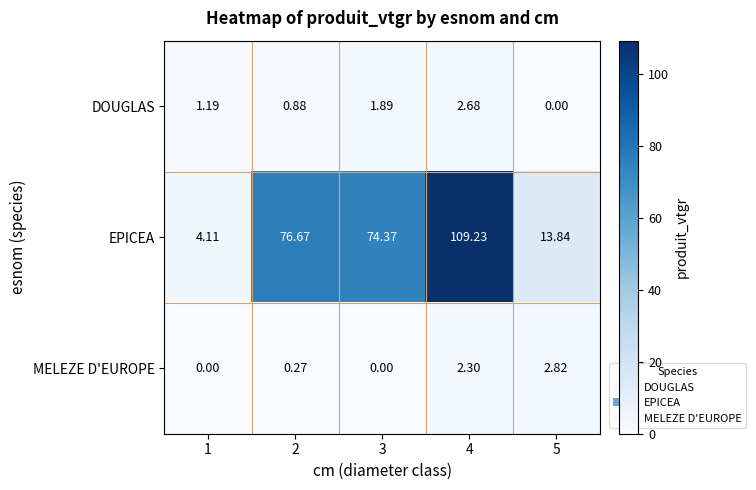

Which series has the largest total across all categories?

EPICEA